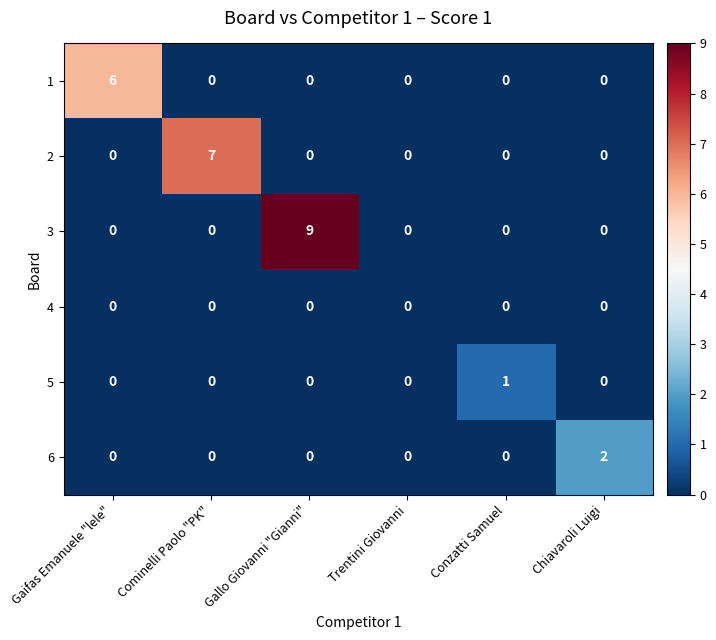

The value of 3 at Cominelli Paolo "PK" is 0. True or false?

True